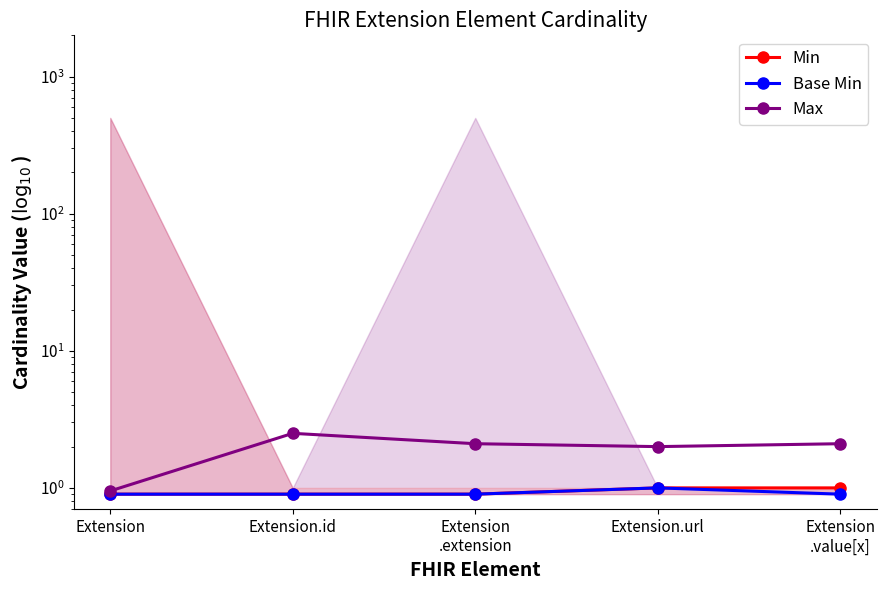

Reading left to right, what are all the values shown in this chart?

Min: 0.9	0.9	0.9	1.0	1.0
Base Min: 0.9	0.9	0.9	1.0	0.9
Max: 0.9	2.5	2.1	2.0	2.1